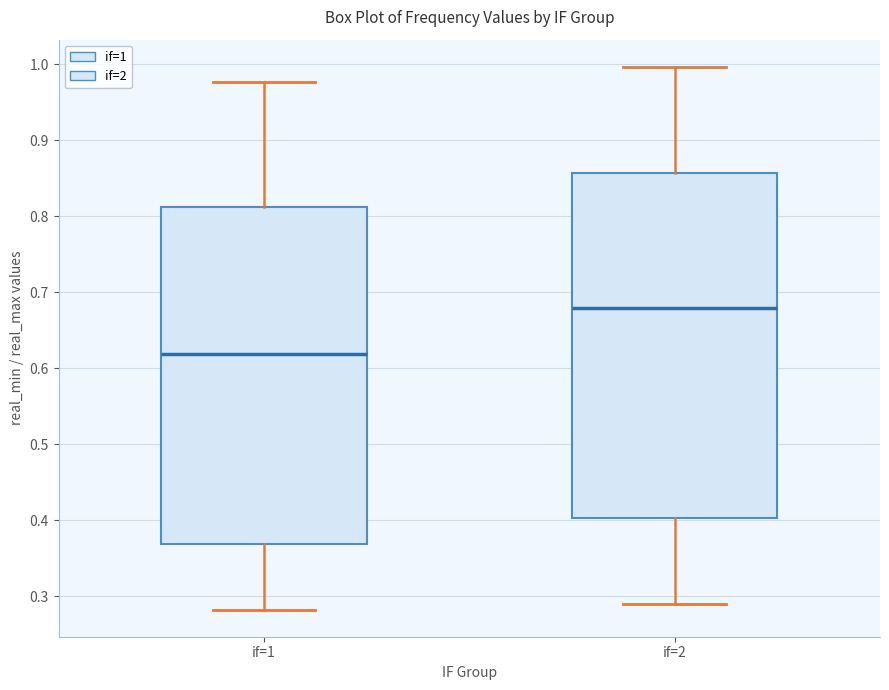

Where is the upper edge of the box for if=1 on the y-axis? The values are not printed on the chart, so give them approximately, as read against the axis.

0.81